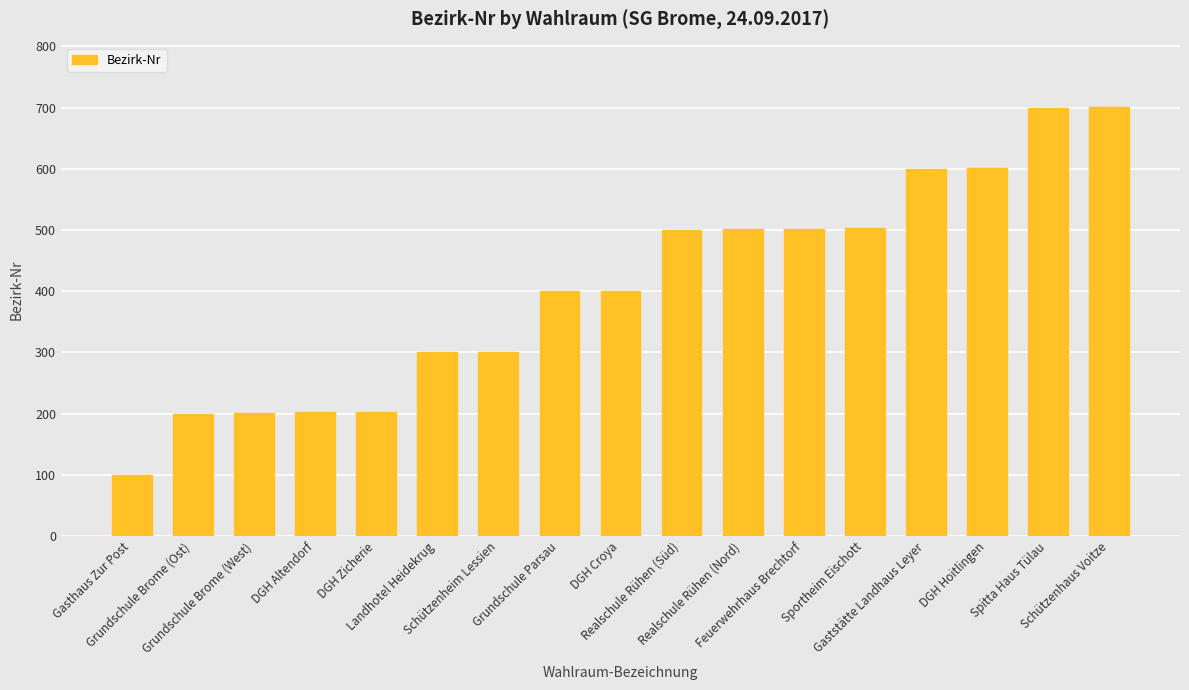

What is the average value?

407